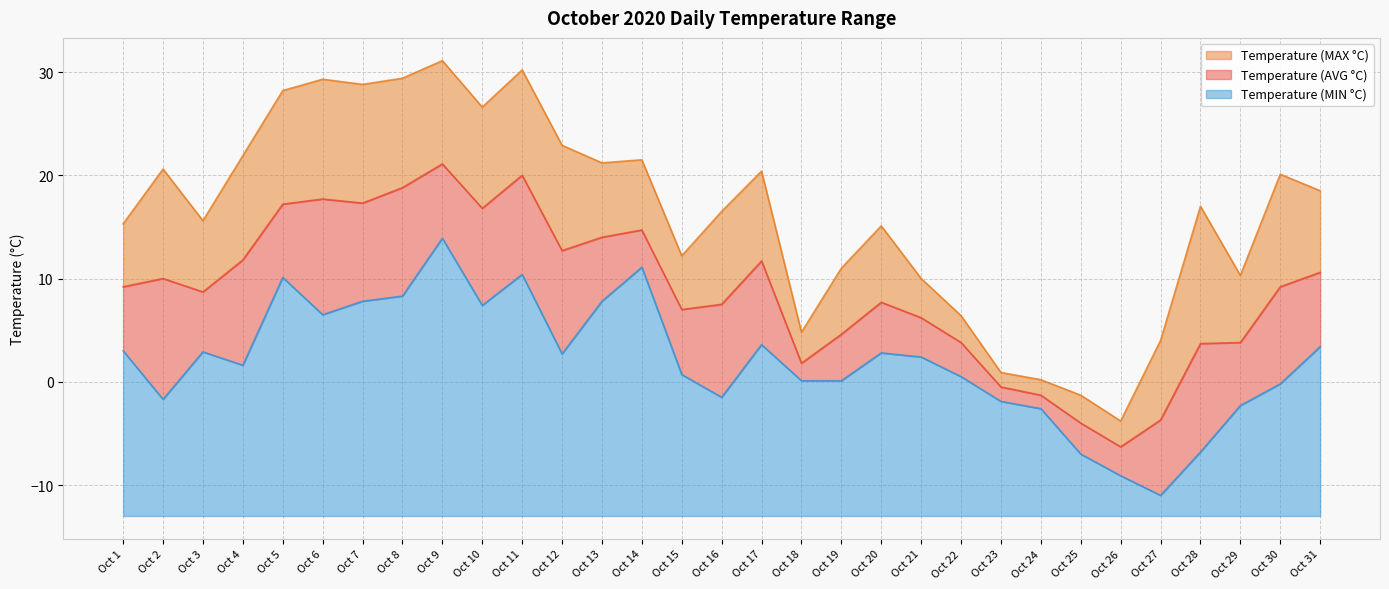

Which label corresponds to the largest value in the chart?

Oct 9